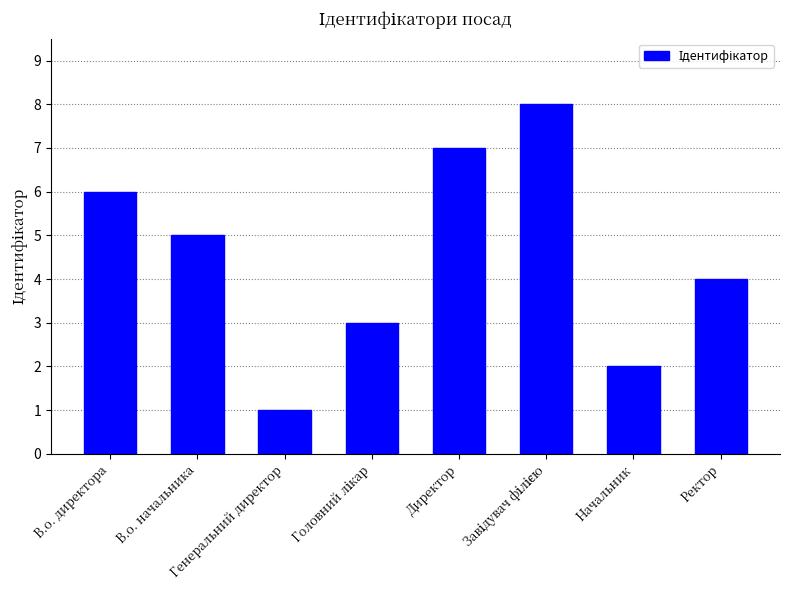

What is the maximum value shown in the chart?

8